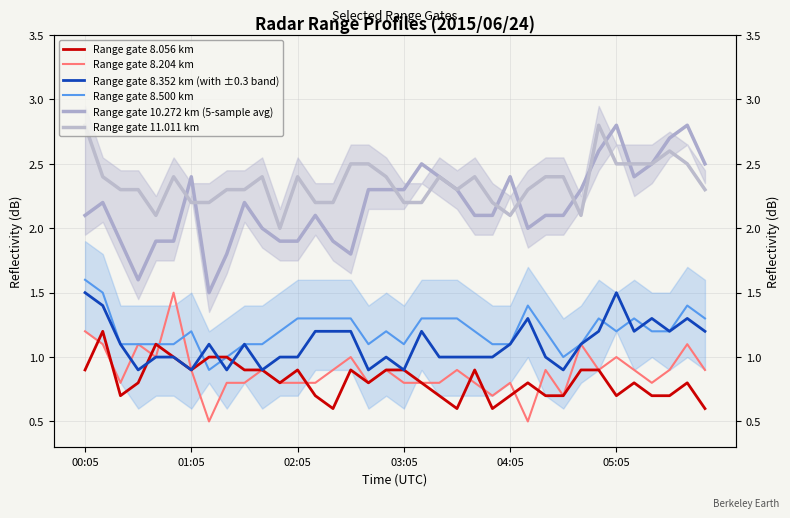

Does the chart have visible grid lines?

Yes